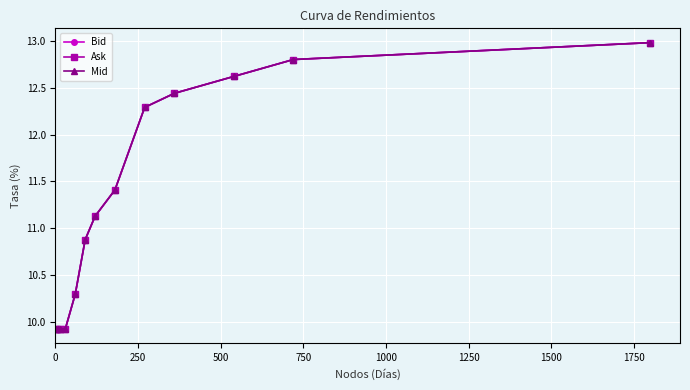

Is this an area chart (filled region under the line)?

No